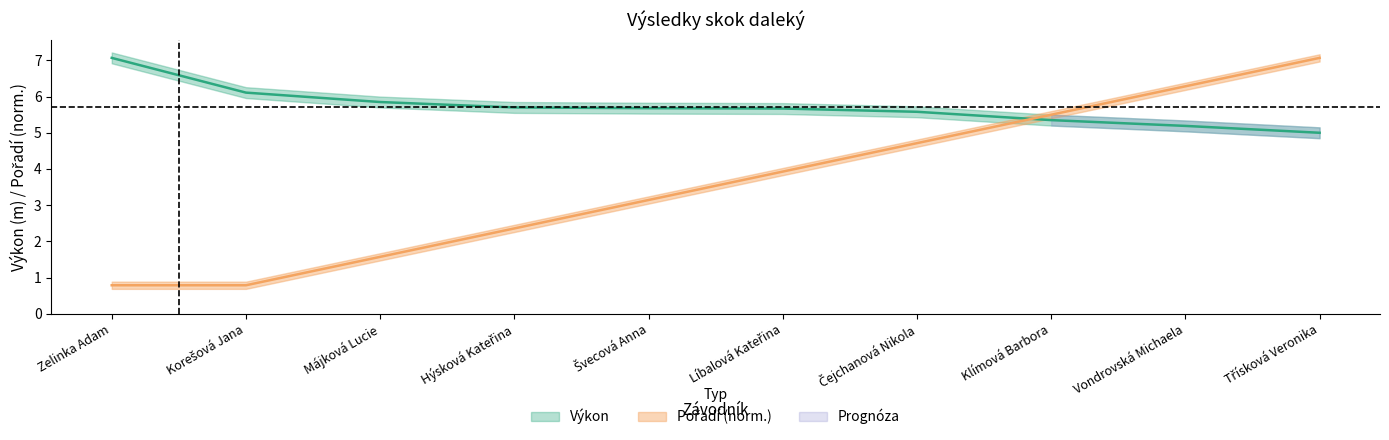

What is the total value across all series at Májková Lucie?

7.4